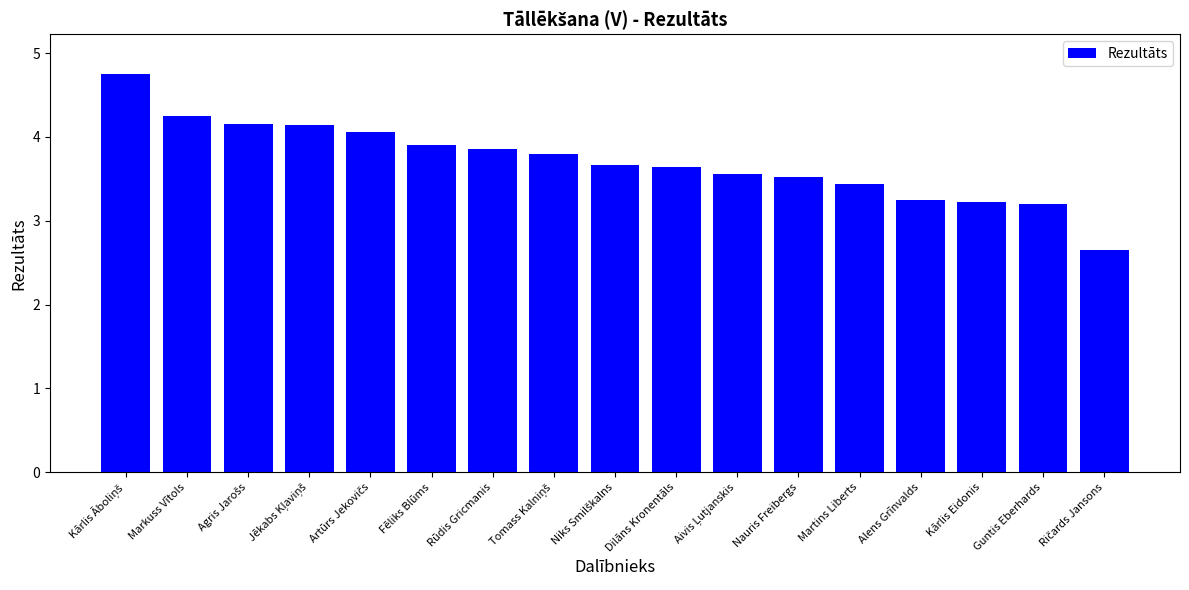

The chart shows a value of 3.9 at Rūdis Gricmanis. True or false?

True